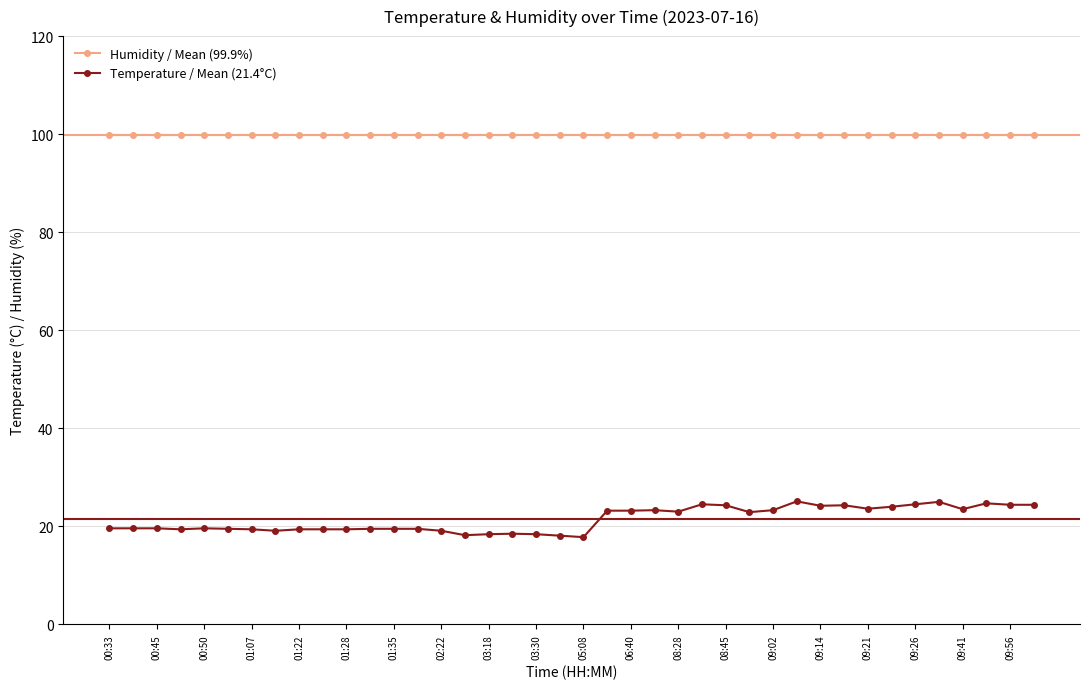

What is the value of the Temperature / Mean (21.4°C) point at the 13th from the left?

19.5